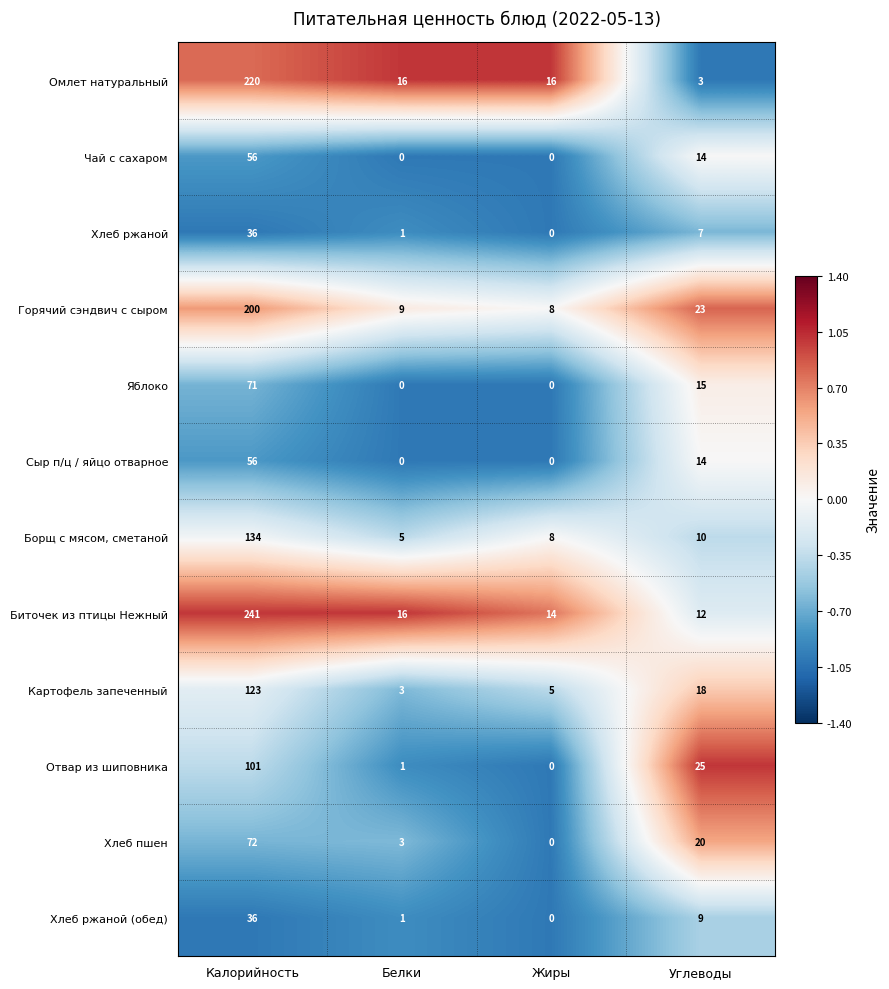

List the labels in order of Горячий сэндвич с сыром value, largest first.

Калорийность, Углеводы, Белки, Жиры